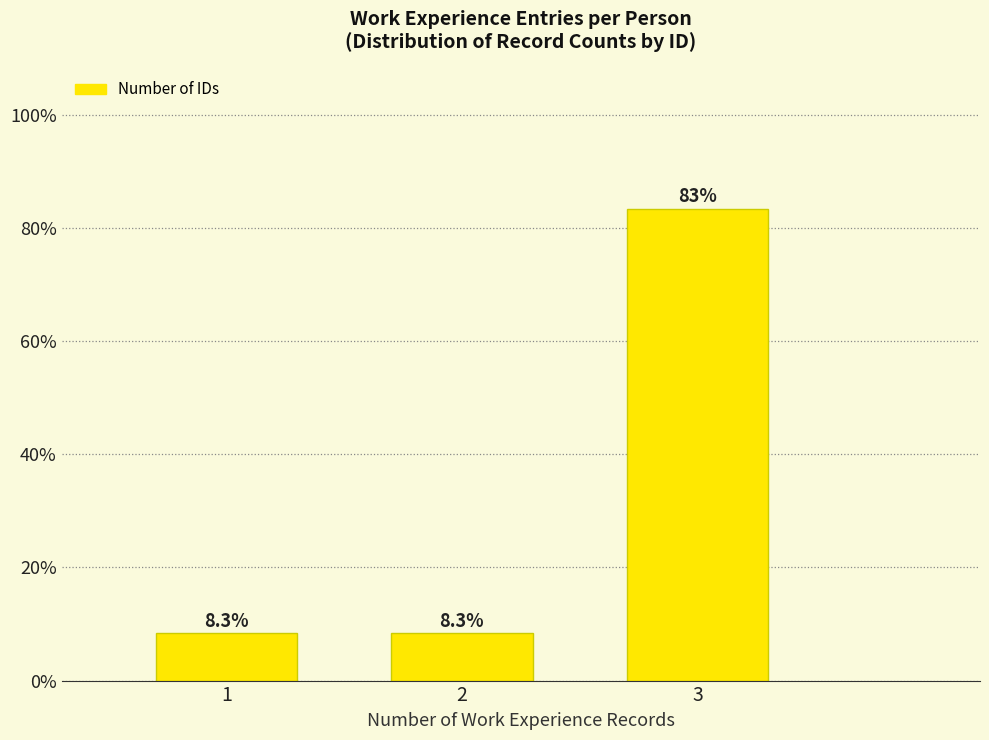

Reading right to left, list all the values displayed in this chart.

3=83.3	2=8.3	1=8.3